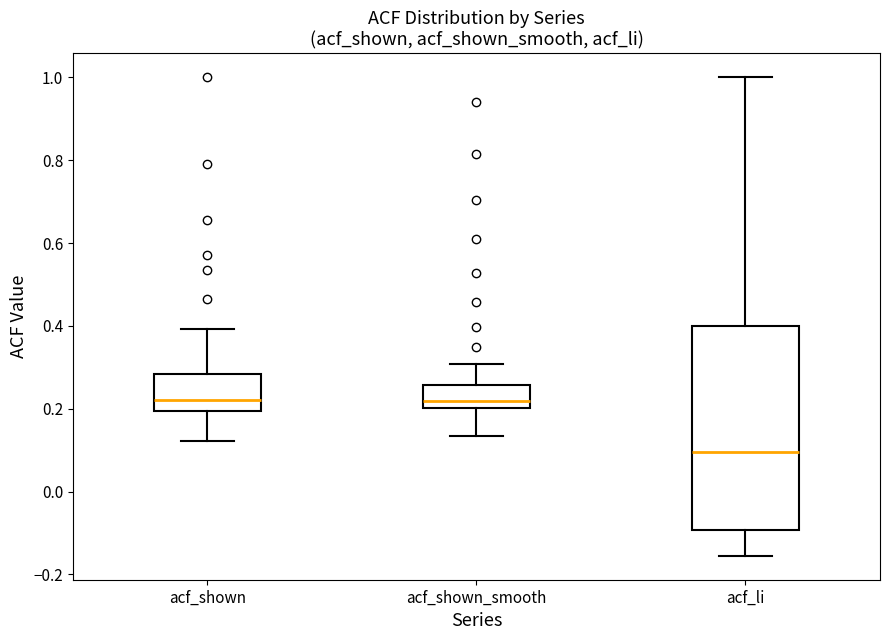

Where does the lower whisker of the box for acf_shown end on the y-axis? The values are not printed on the chart, so give them approximately, as read against the axis.

0.12